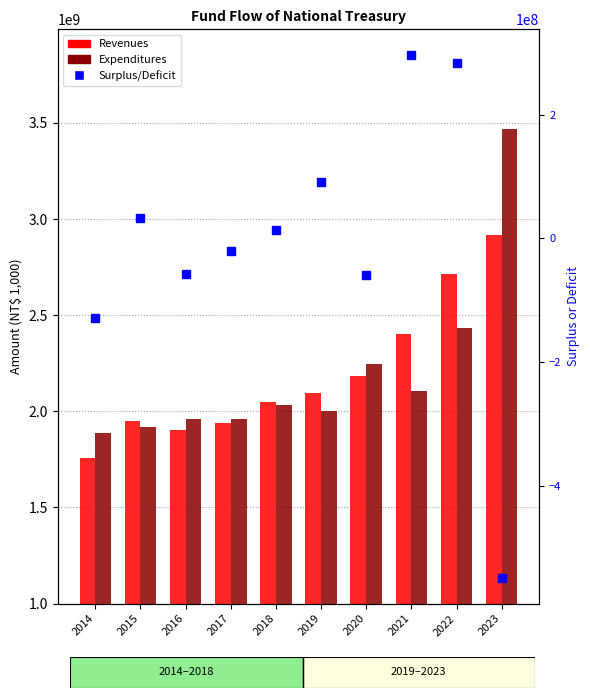

What is the difference between the Expenditures values at 2016 and 2018?

70716800